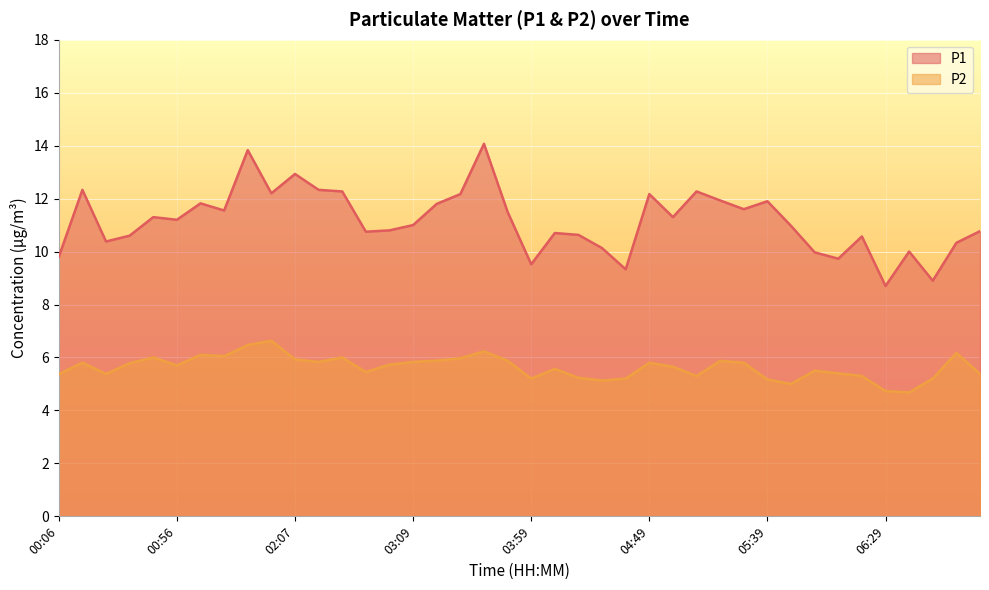

What is the label of the 9th point from the right?

05:49